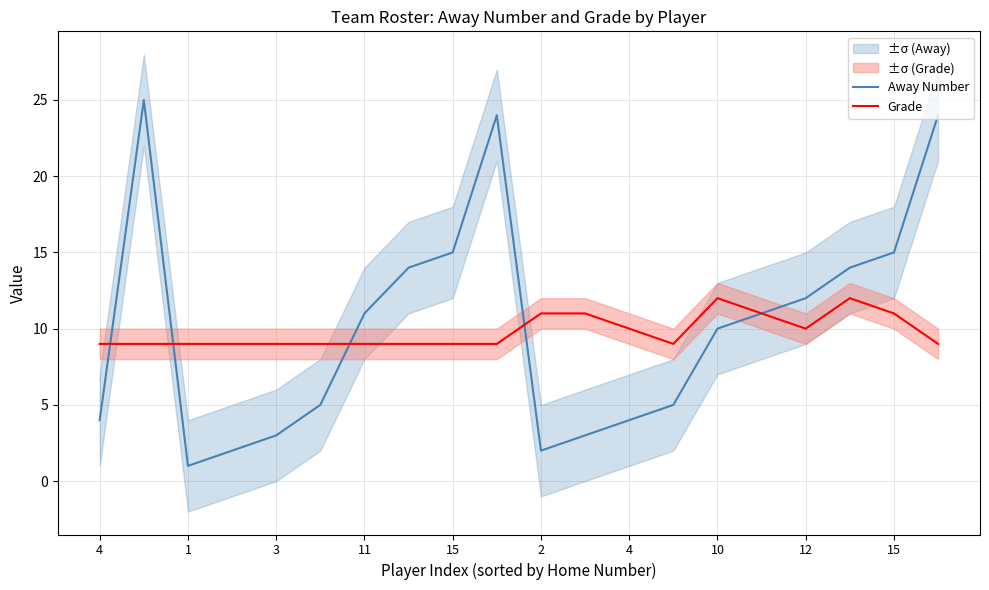

At which category does Grade reach its first local valley?

13